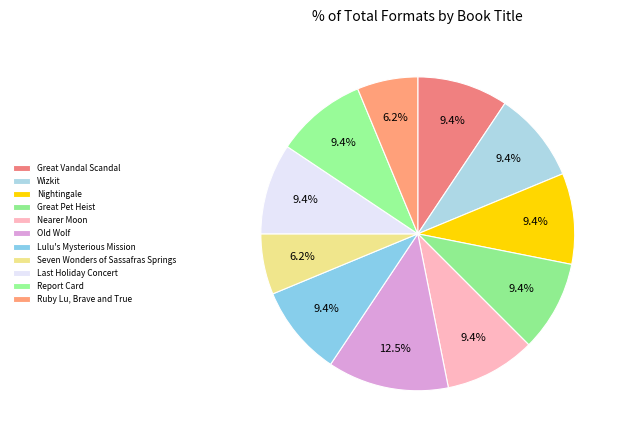

What percentage is the Nightingale slice, to the nearest percent?

9%